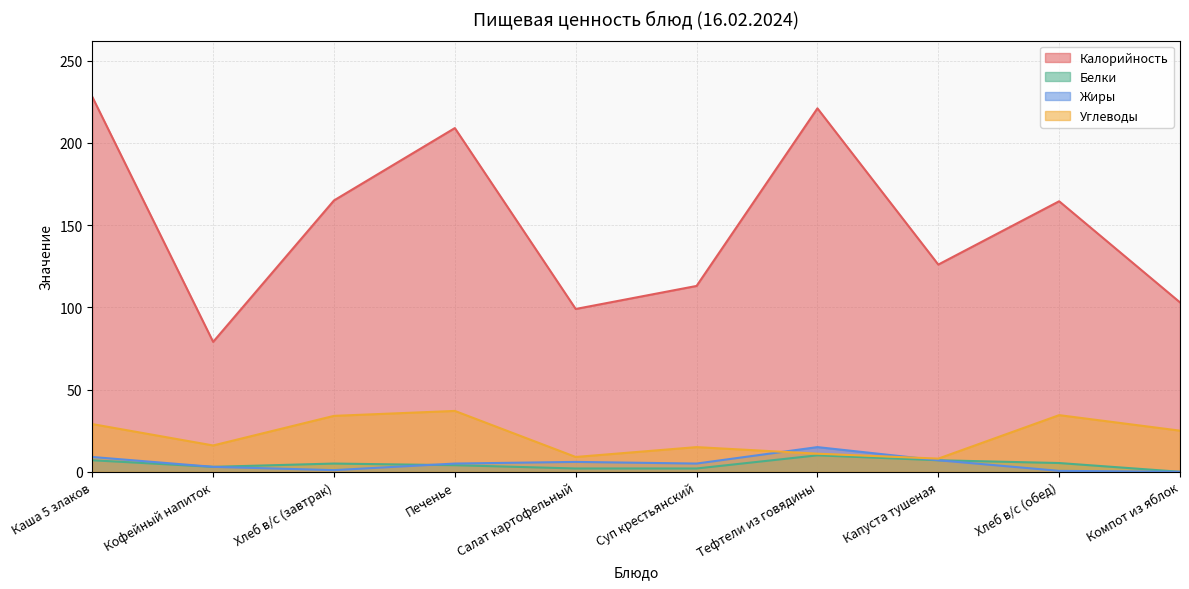

What is the spread (max minus min) of values at Салат картофельный?

97.0